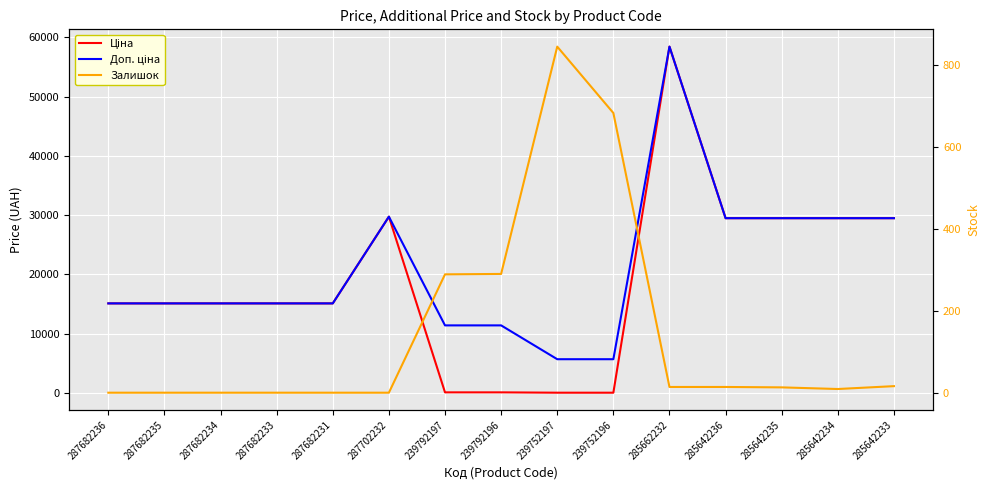

True or false: Залишок and Доп. ціна intersect in this chart.

False